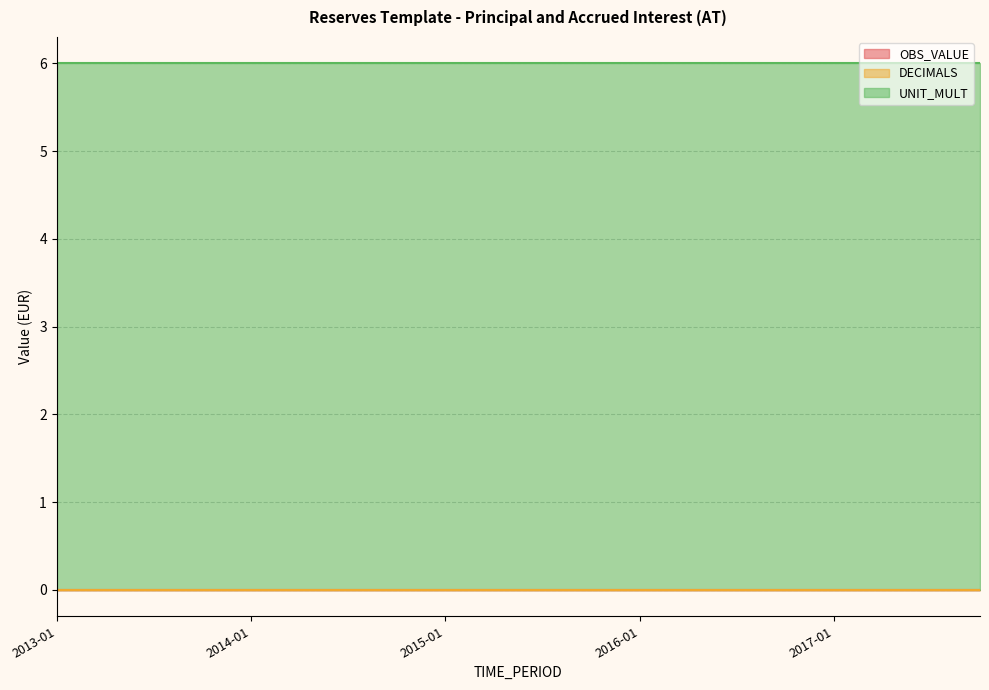

What is the value of the UNIT_MULT point at the 3rd from the left?

6